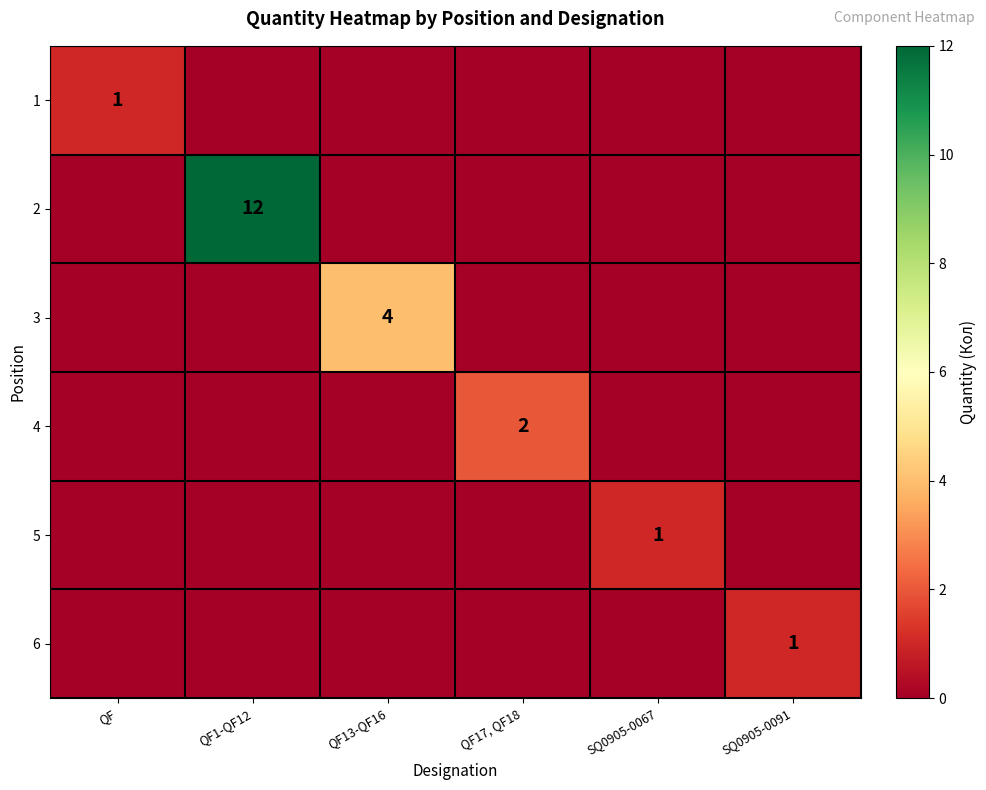

True or false: 1 has a value of 1 at QF.

True